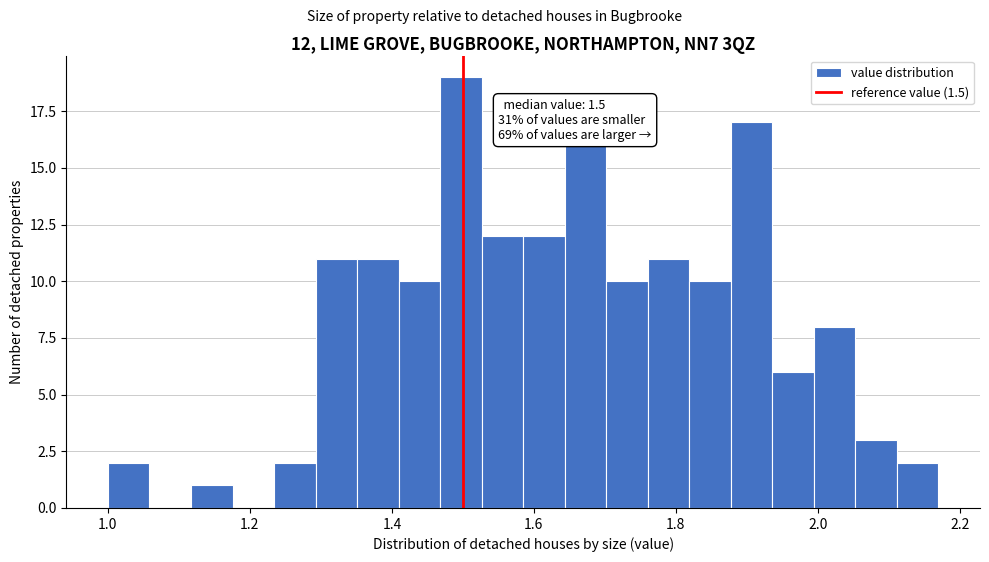

Read against the x-axis, roughly where is the centre of the tallest bar?

1.50